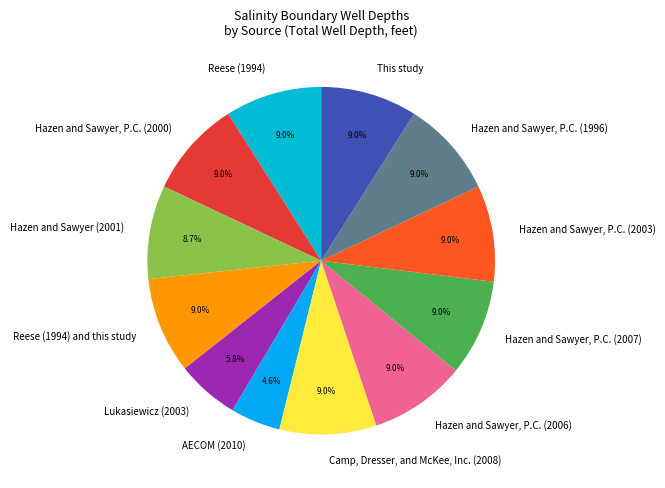

The Camp, Dresser, and McKee, Inc. (2008) slice represents 17% of the pie. True or false?

False